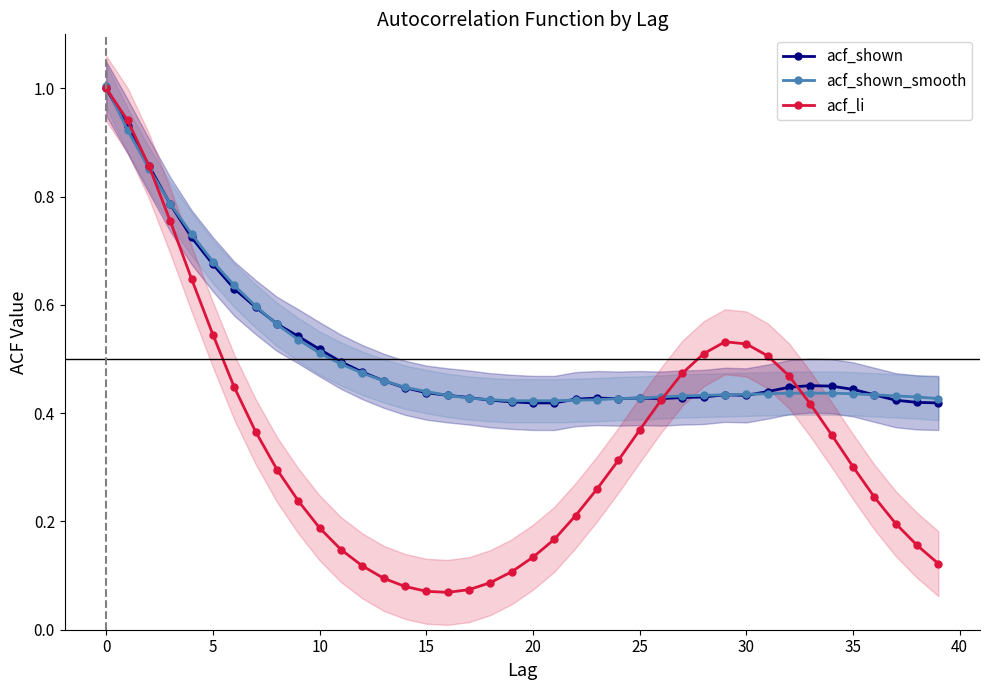

What is the difference between the acf_li values at 29 and 34?

0.2